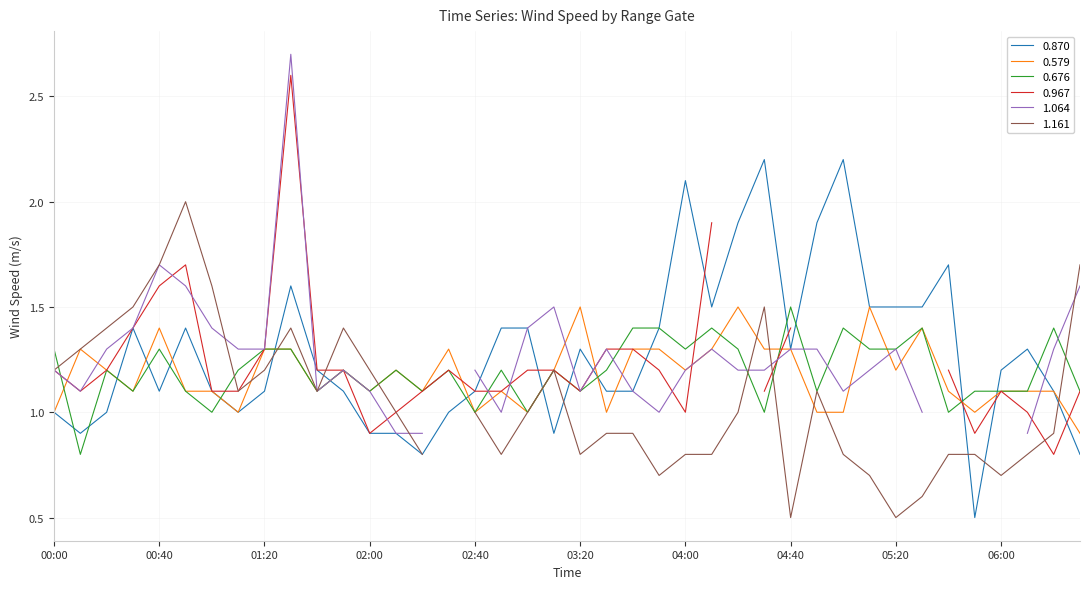

What is the label of the 26th point from the left?

25